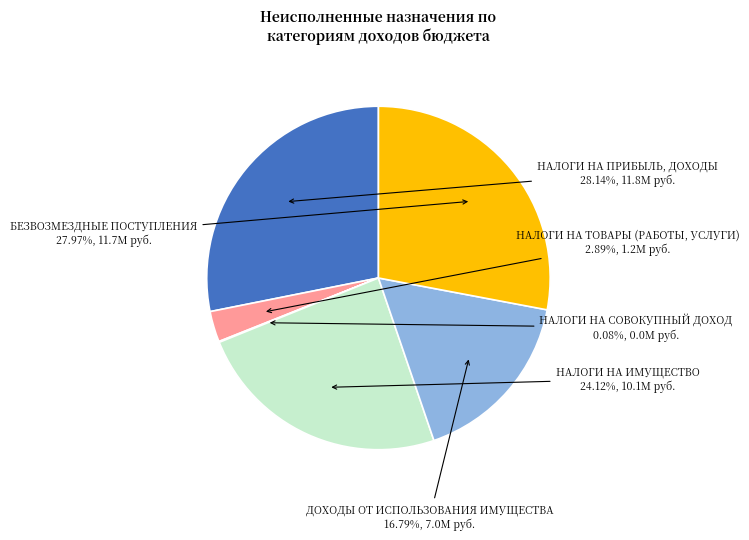

Between ДОХОДЫ ОТ ИСПОЛЬЗОВАНИЯ ИМУЩЕСТВА and НАЛОГИ НА ПРИБЫЛЬ, ДОХОДЫ, which is larger?

НАЛОГИ НА ПРИБЫЛЬ, ДОХОДЫ